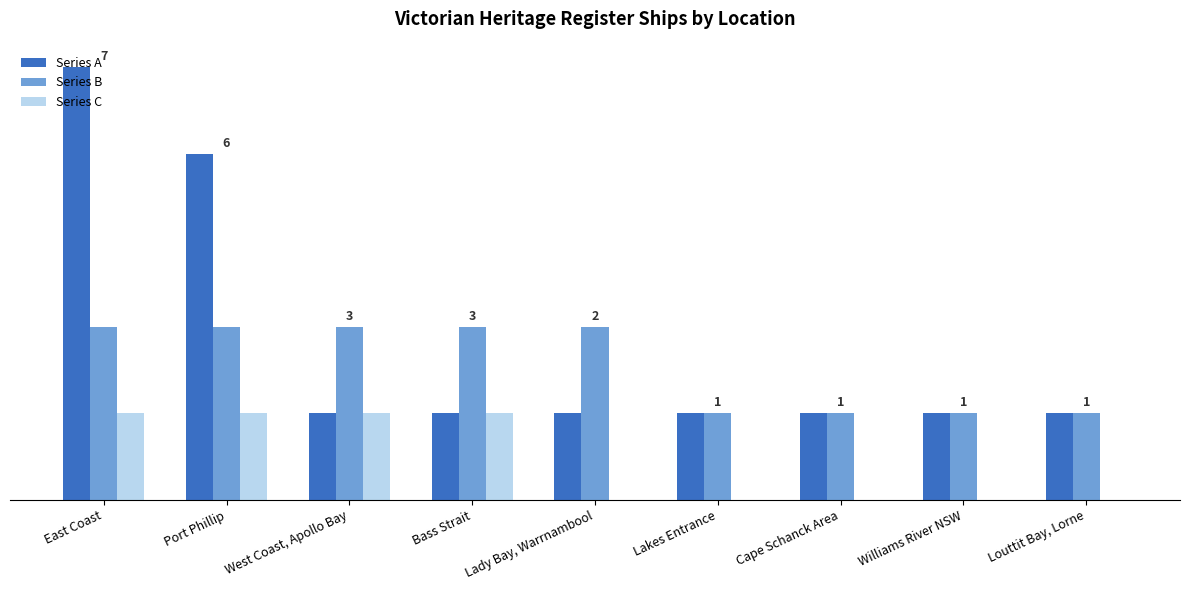

What are all the series names shown in the legend?

Series A, Series B, Series C